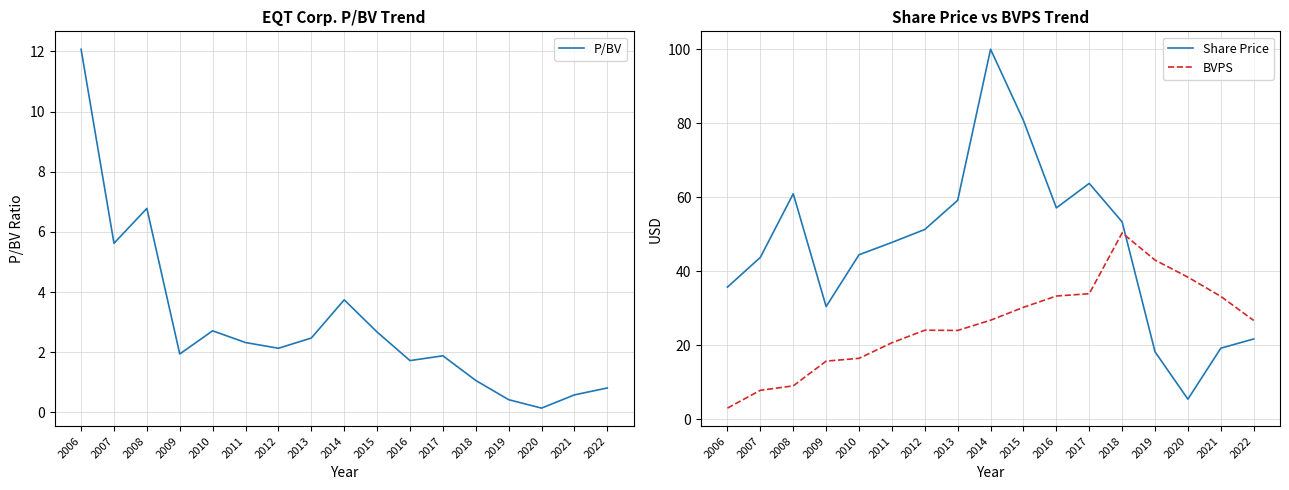

How many values in the BVPS series are below 26?

8